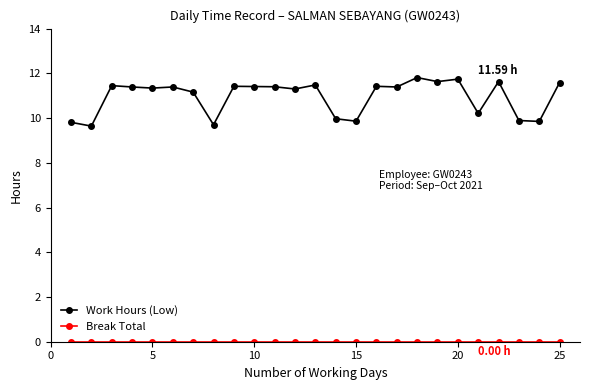

Which series has the widest spread of values?

Work Hours (Low)